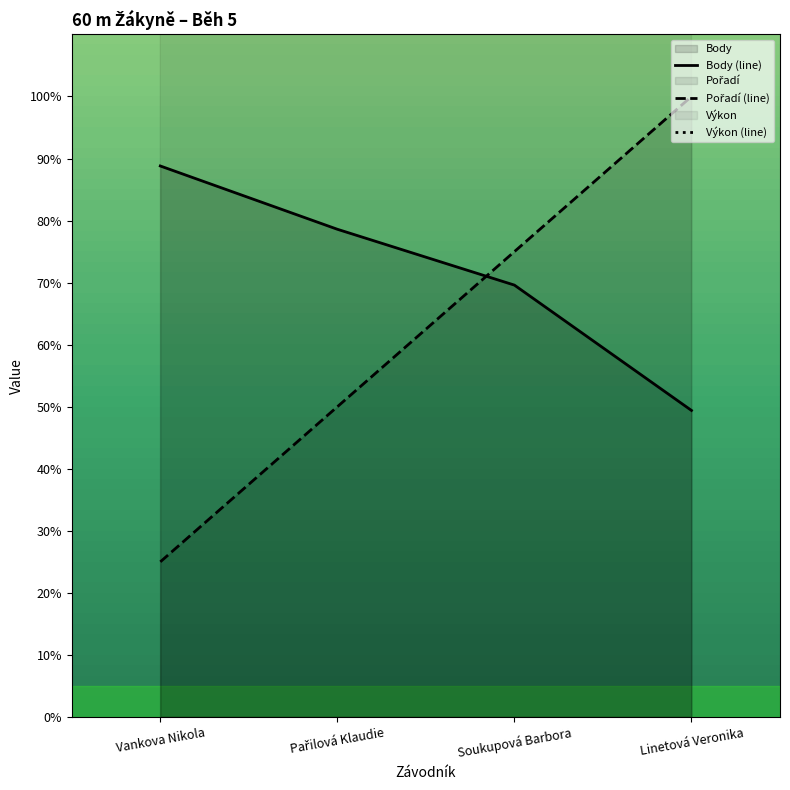

The value of Výkon (line) at Soukupová Barbora is 1655.9. True or false?

False